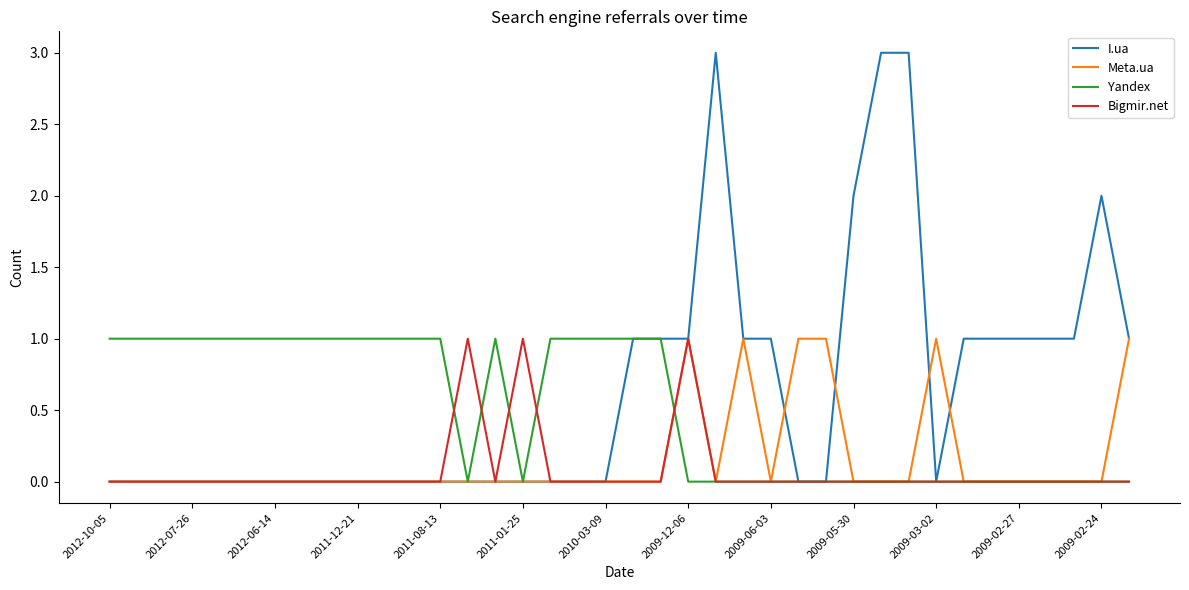

Which series has the largest range (max minus min)?

I.ua